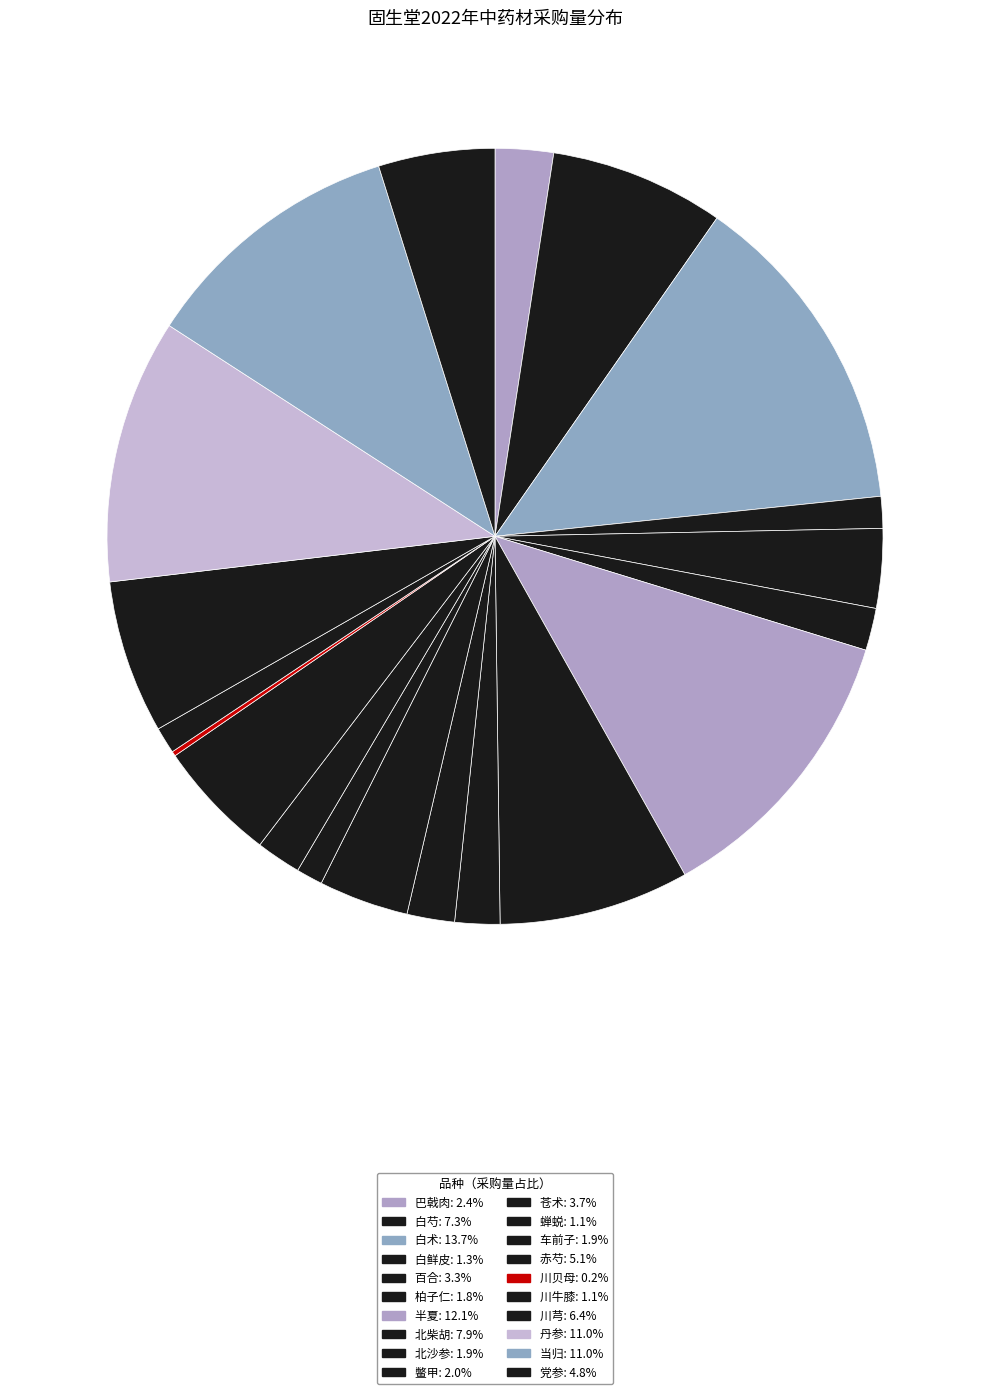

What is the total percentage of 蝉蜕 and 川芎?

7.5%